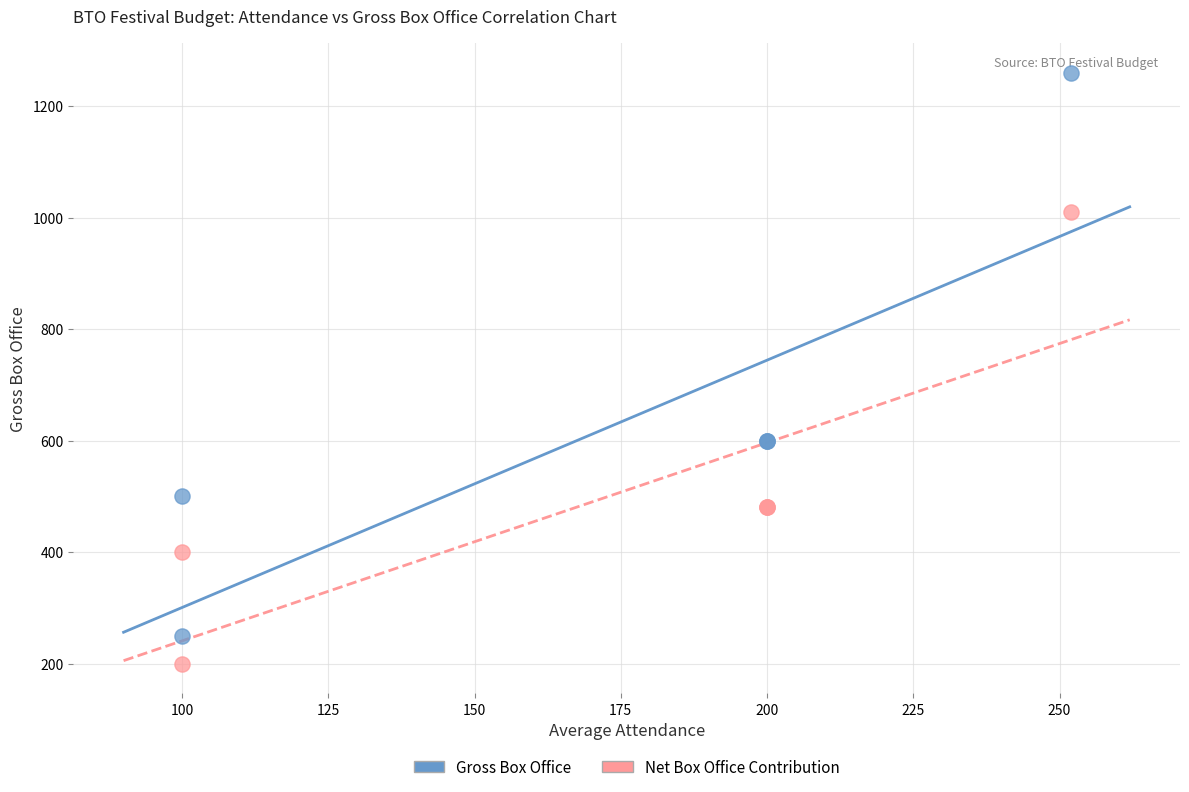

Which series contains the highest Y value?

Gross Box Office